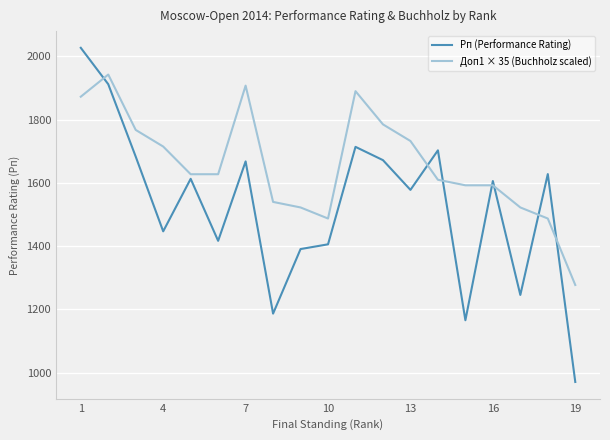

How many series are shown in this chart?

2